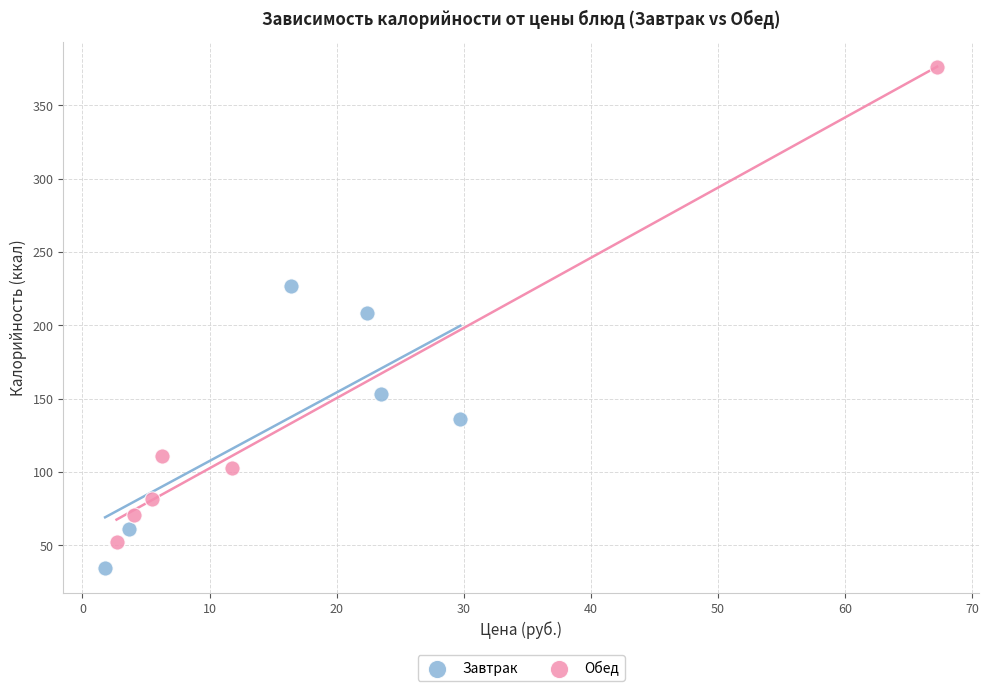

What are all the series names shown in the legend?

Завтрак, Обед